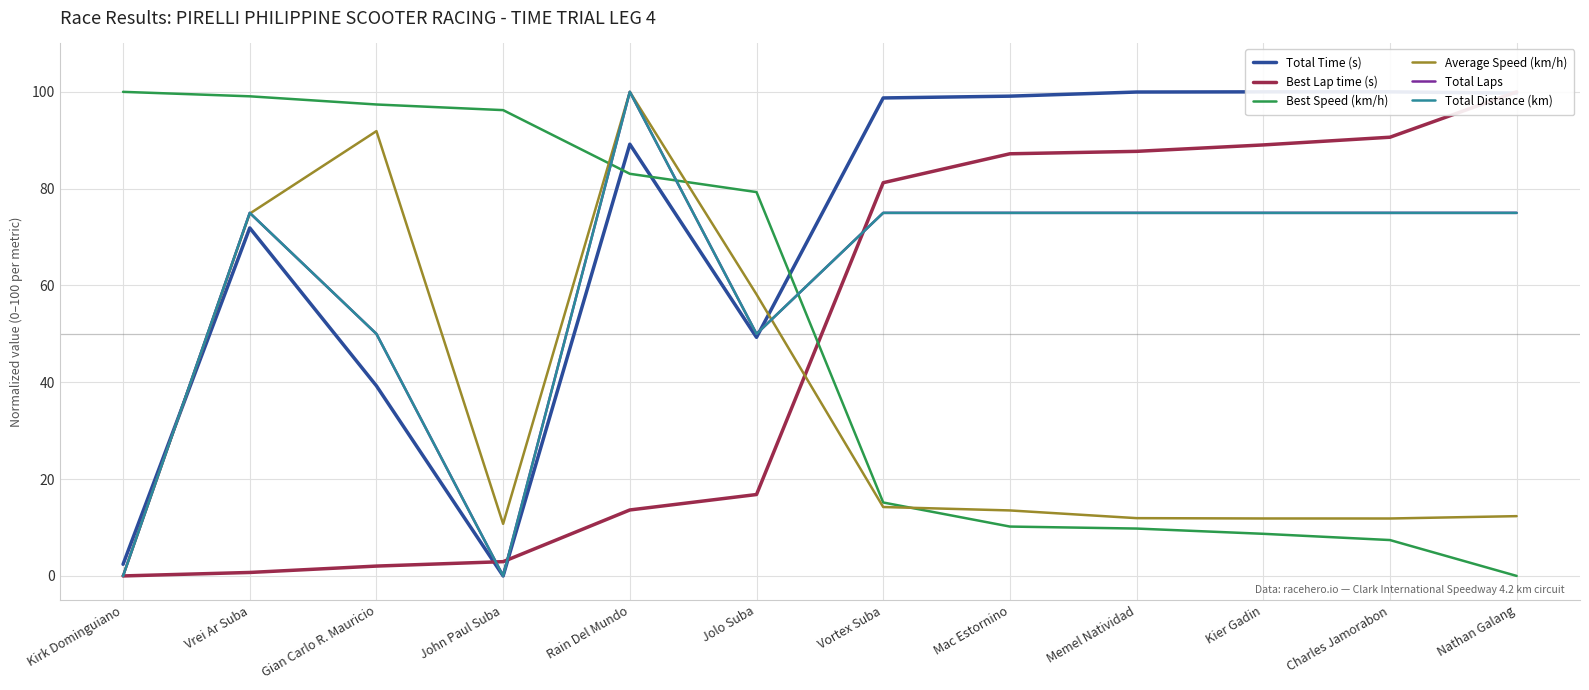

True or false: Total Time (s) and Best Lap time (s) cross at least once.

True